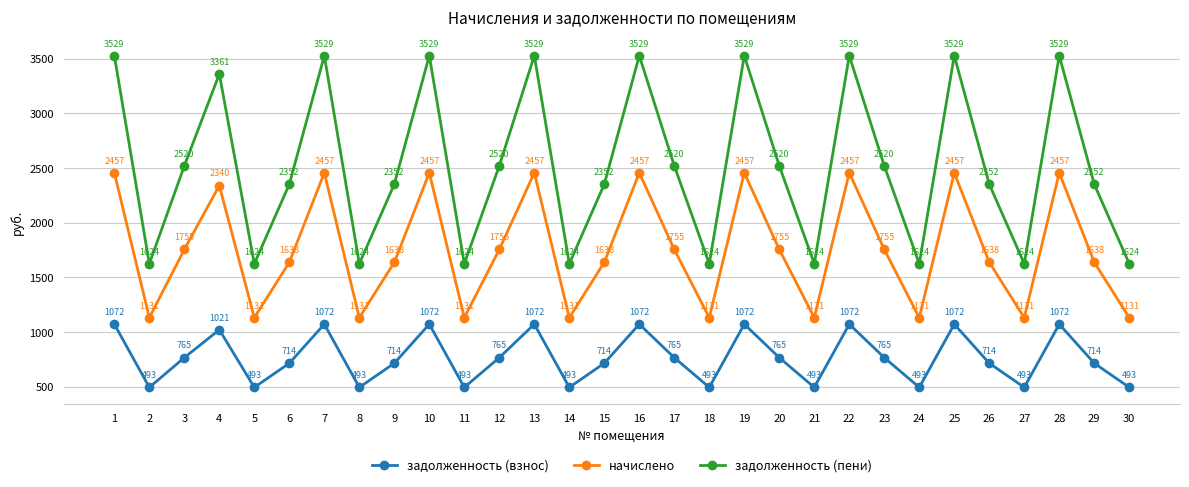

Which series has the largest total across all categories?

задолженность (пени)